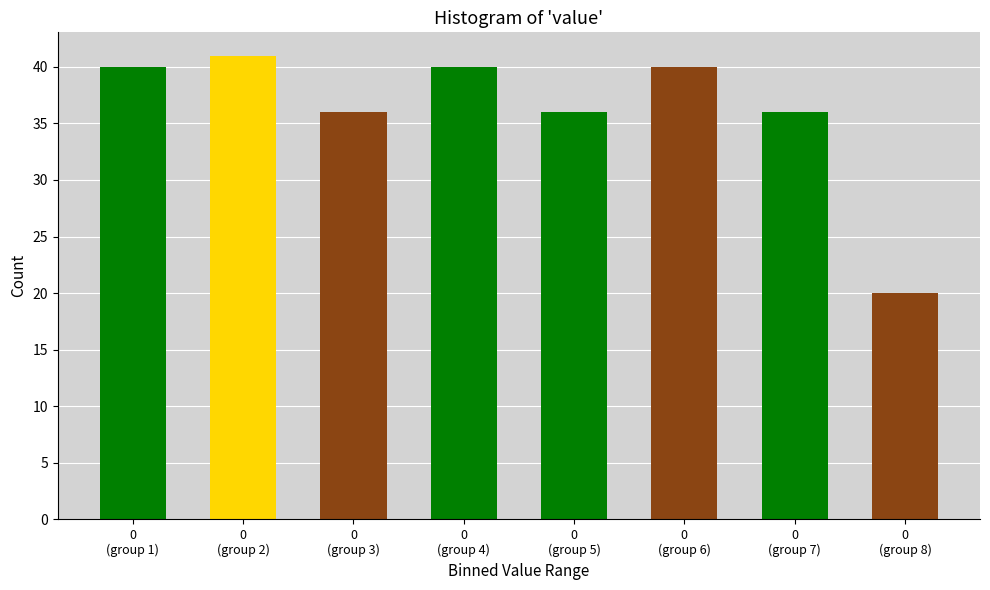

Reading right to left, list all the values displayed in this chart.

20	36	40	36	40	36	41	40